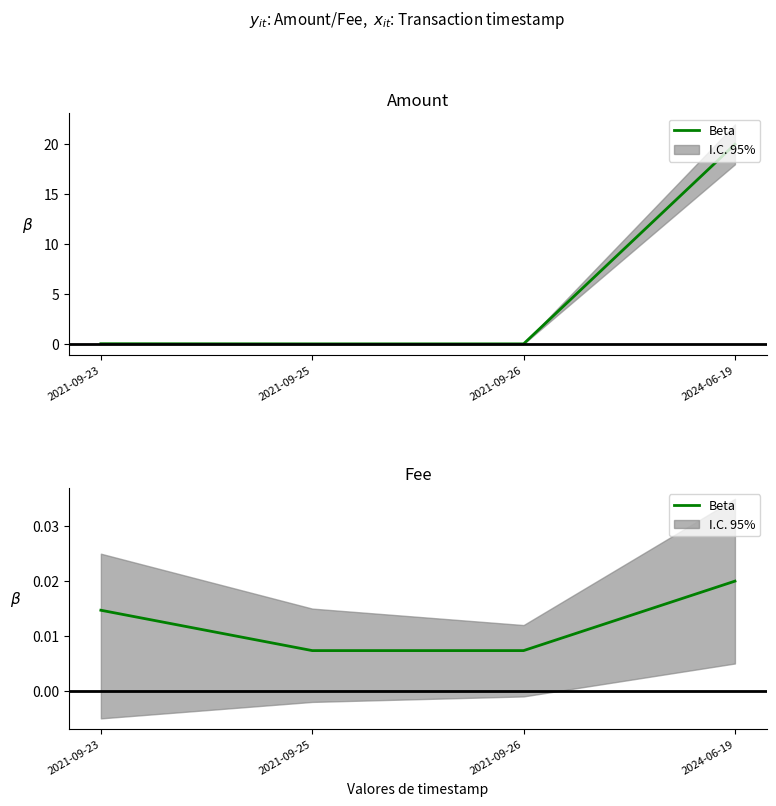

Count the number of data series in this chart.

1